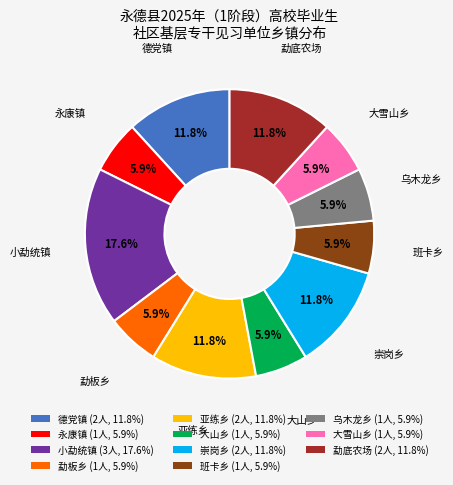

Is the sum of 大山乡 (1人, 5.9%) and 小勐统镇 (3人, 17.6%) greater than half?

No